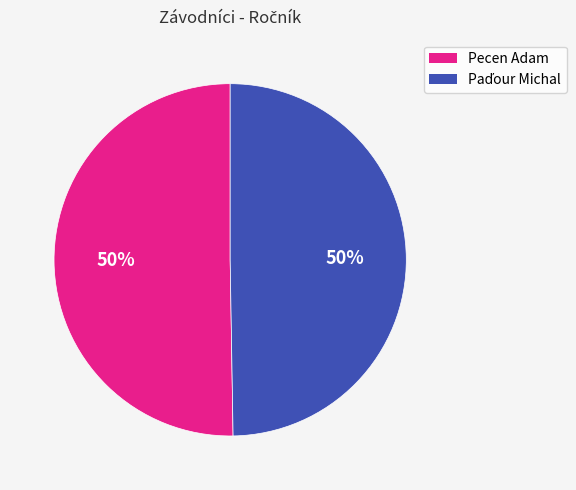

How many segments does this pie chart have?

2